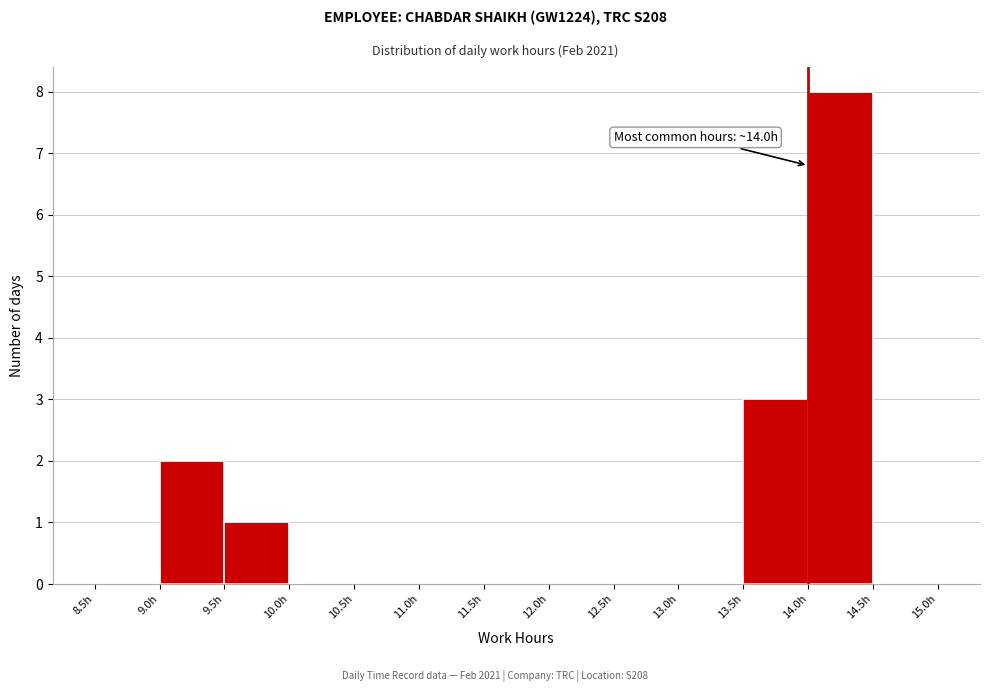

Which range on the x-axis has the tallest bar?

14.0 to 14.5